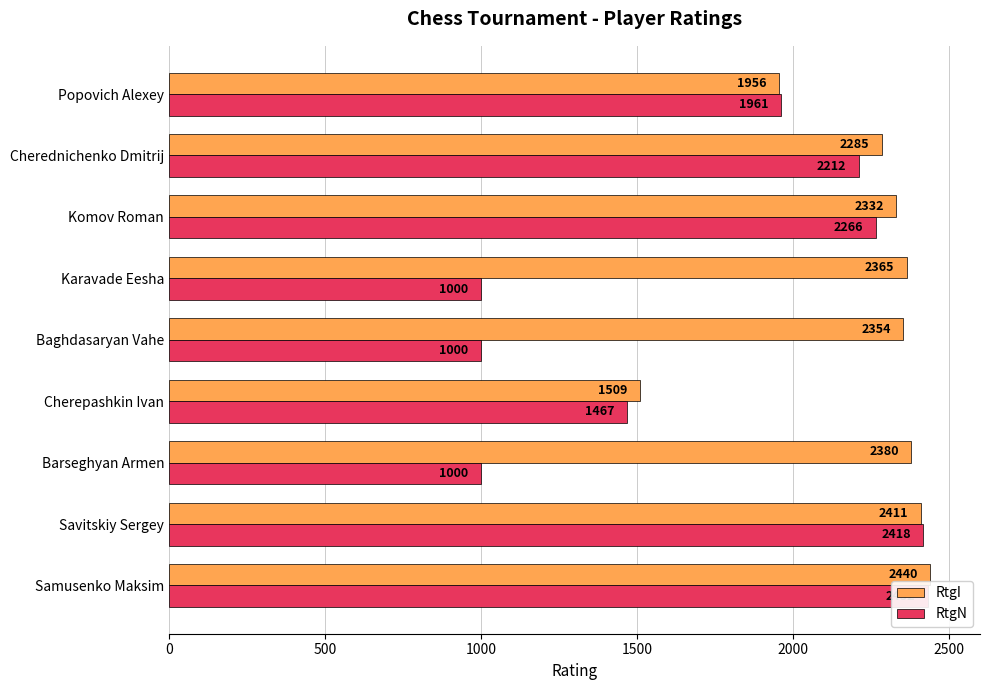

List the series in order of their overall mean, highest first.

RtgI, RtgN